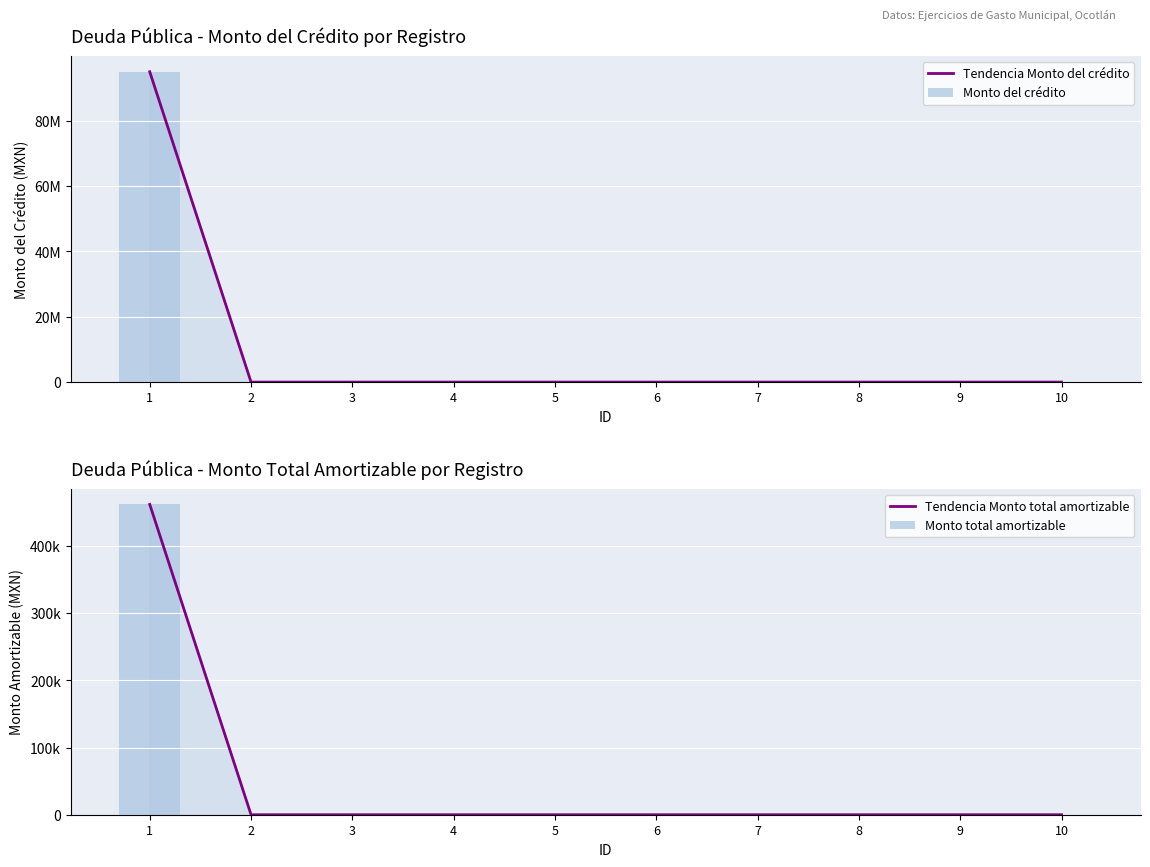

The Monto del crédito series shows 0.0 at 10. True or false?

True